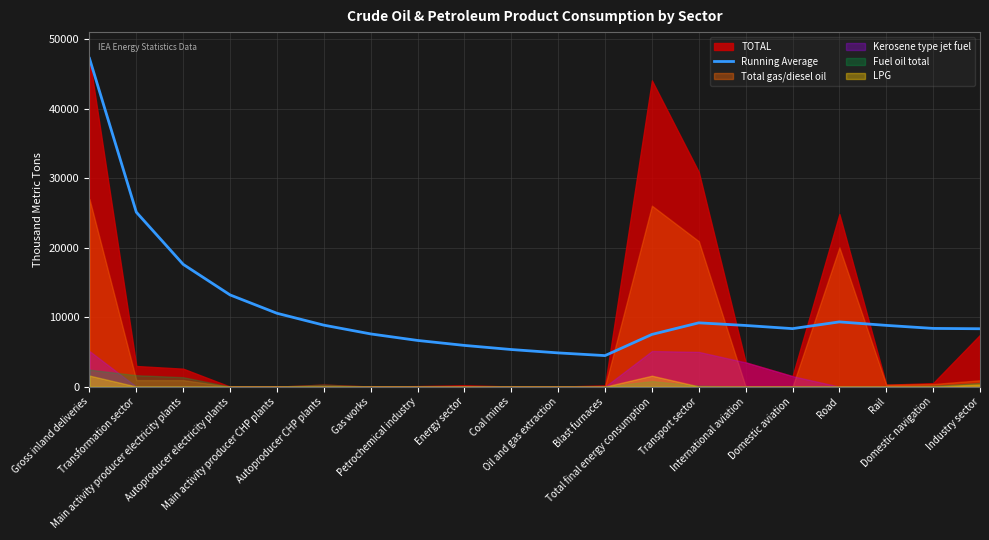

Where is the first local minimum?

Blast furnaces